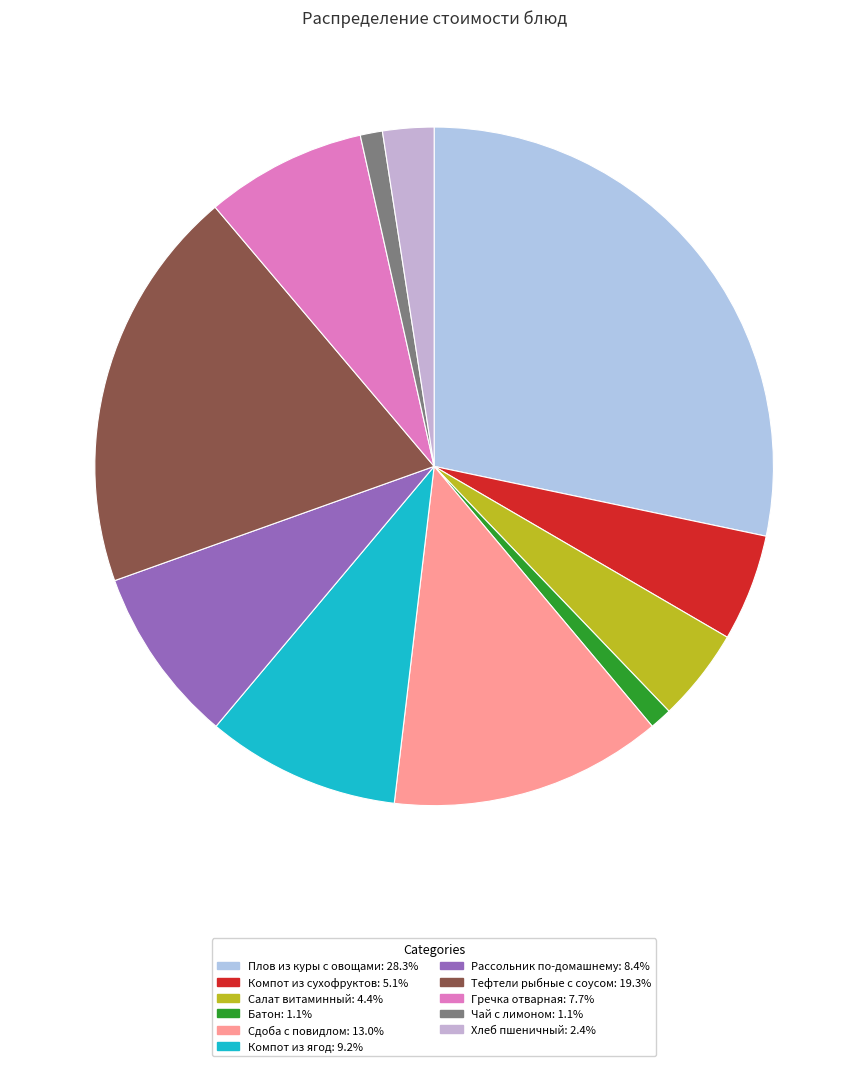

Which slice is the largest?

Плов из куры с овощами